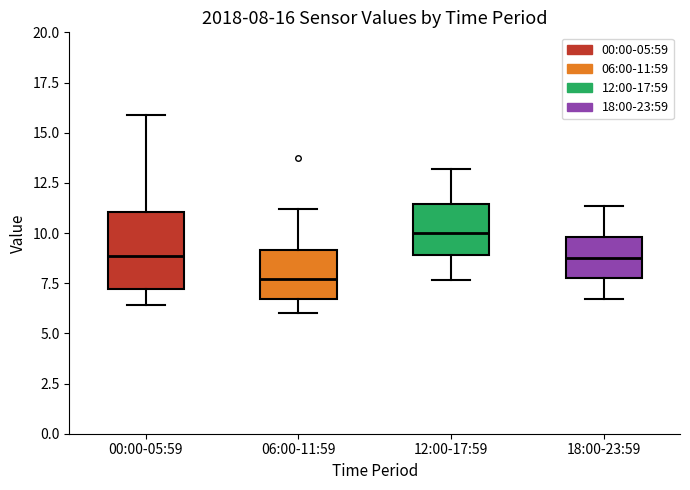

Comparing the boxes themselves (not the whiskers), which one is the tallest?

00:00-05:59